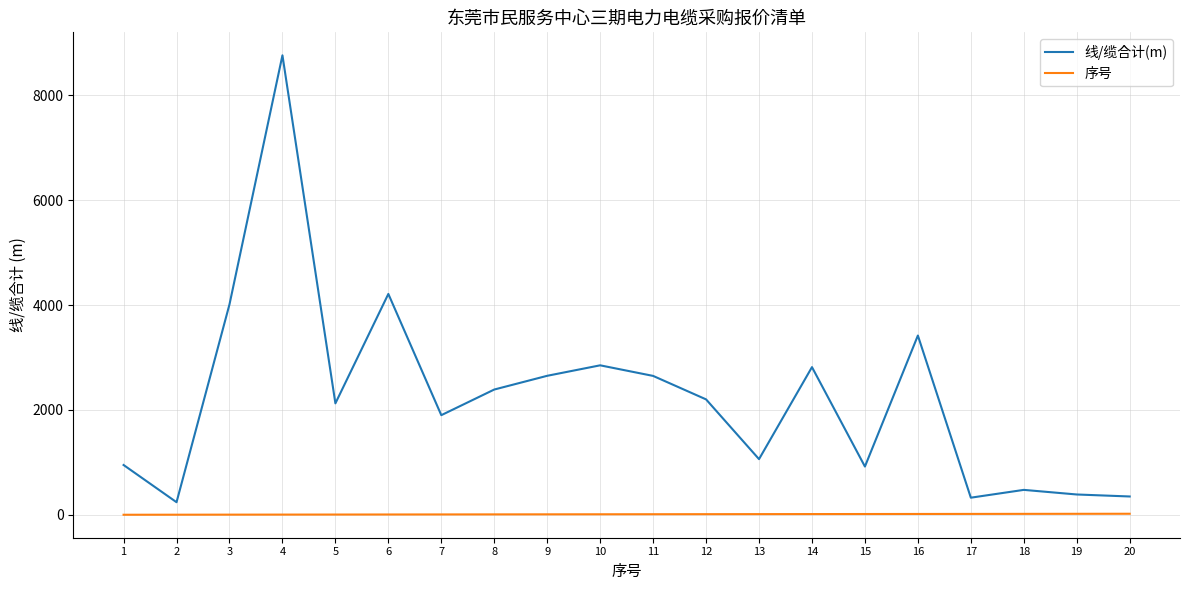

What is the difference between the second highest and second lowest values in the 序号 series?

17.0